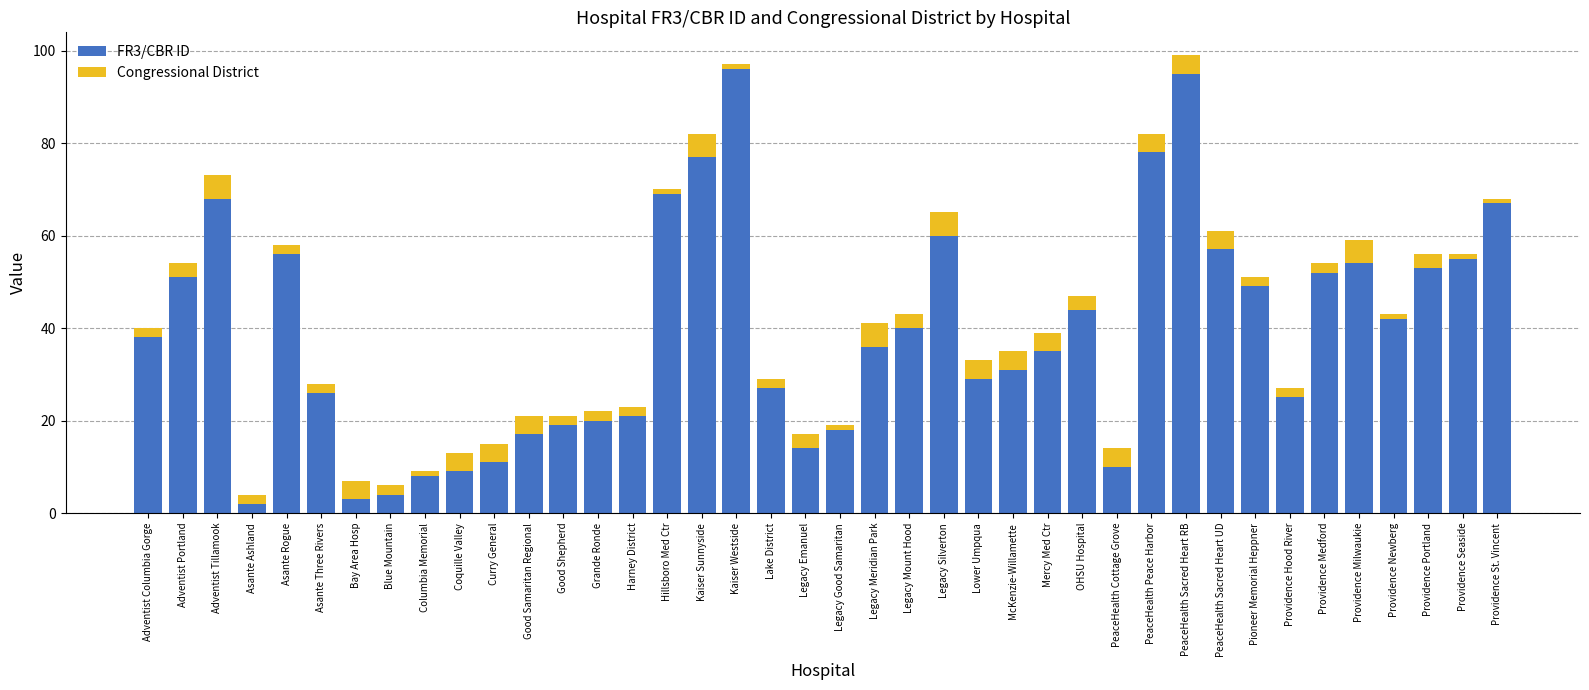

The value of FR3/CBR ID at Lake District is 27. True or false?

True